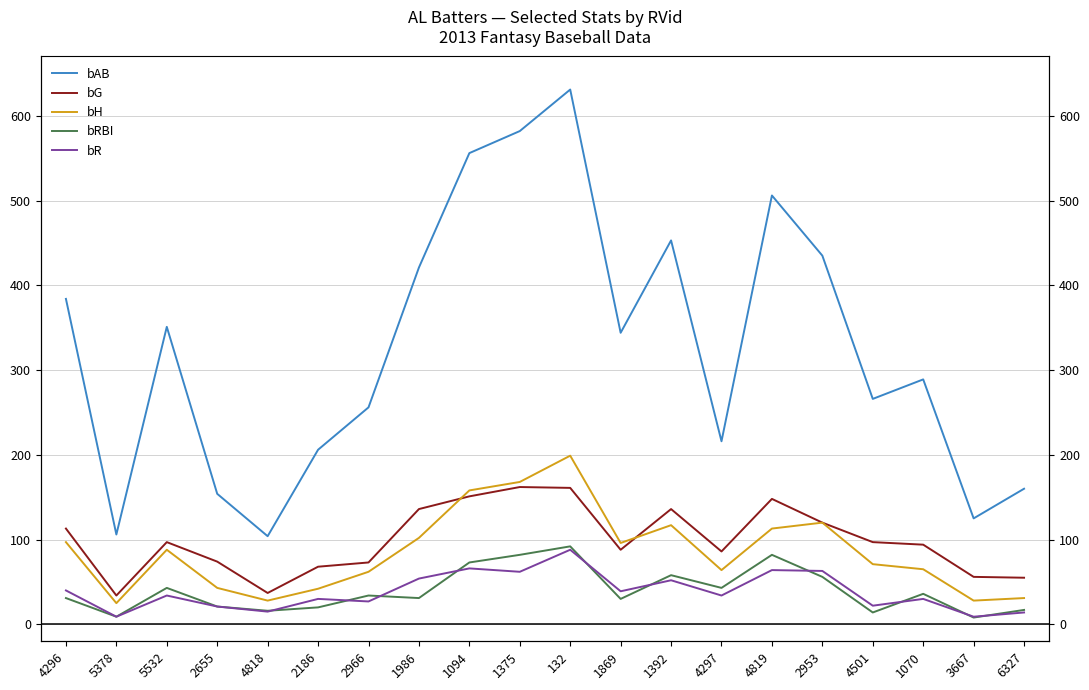

True or false: bR and bAB intersect in this chart.

False